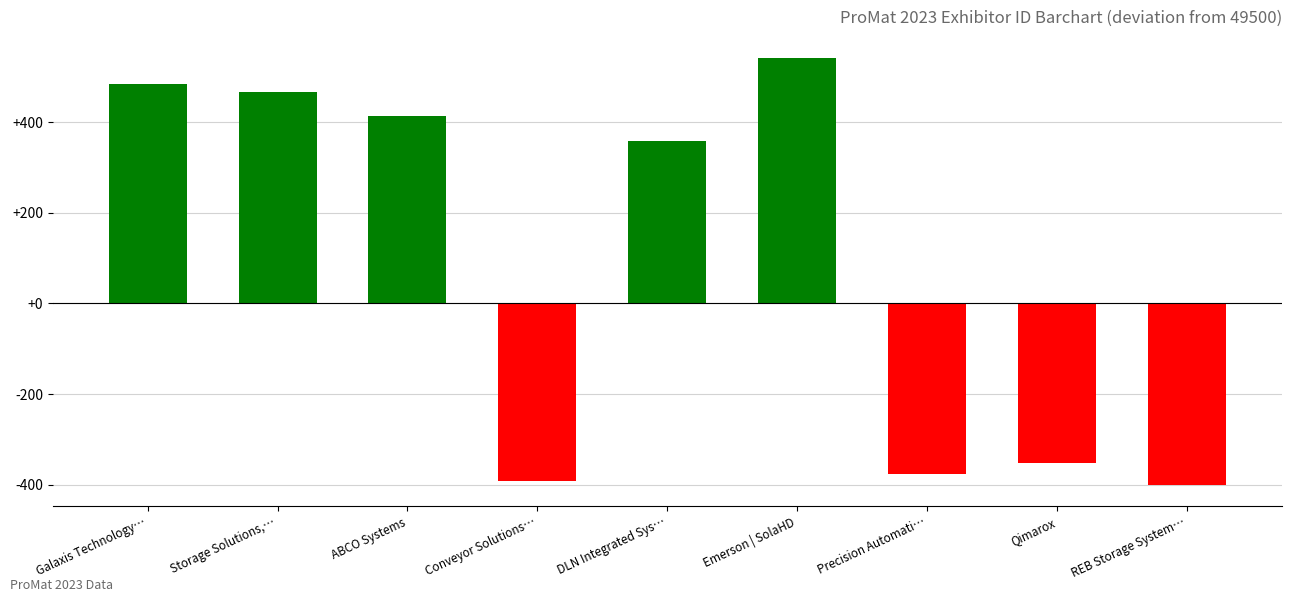

Rank the categories by value from highest to lowest.

Emerson | SolaHD, Galaxis Technology…, Storage Solutions,…, ABCO Systems, DLN Integrated Sys…, Qimarox, Precision Automati…, Conveyor Solutions…, REB Storage System…